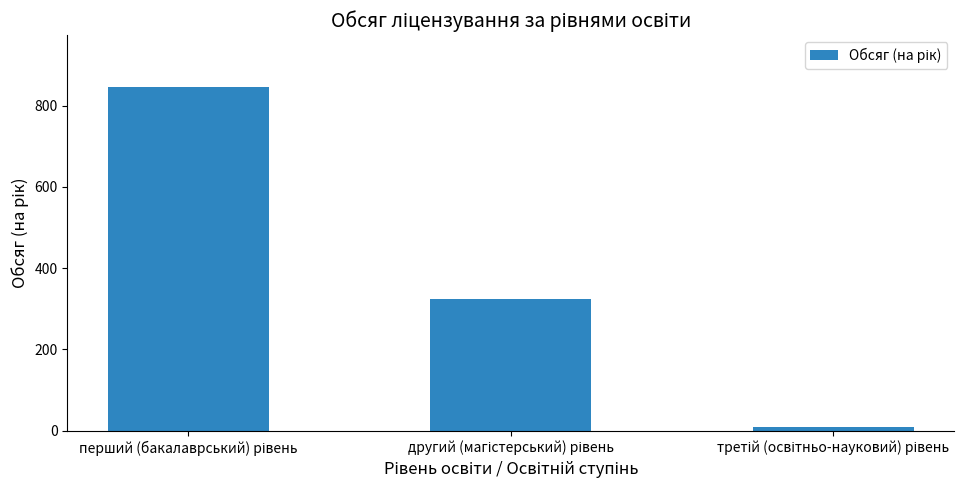

What is the maximum value shown in the chart?

846